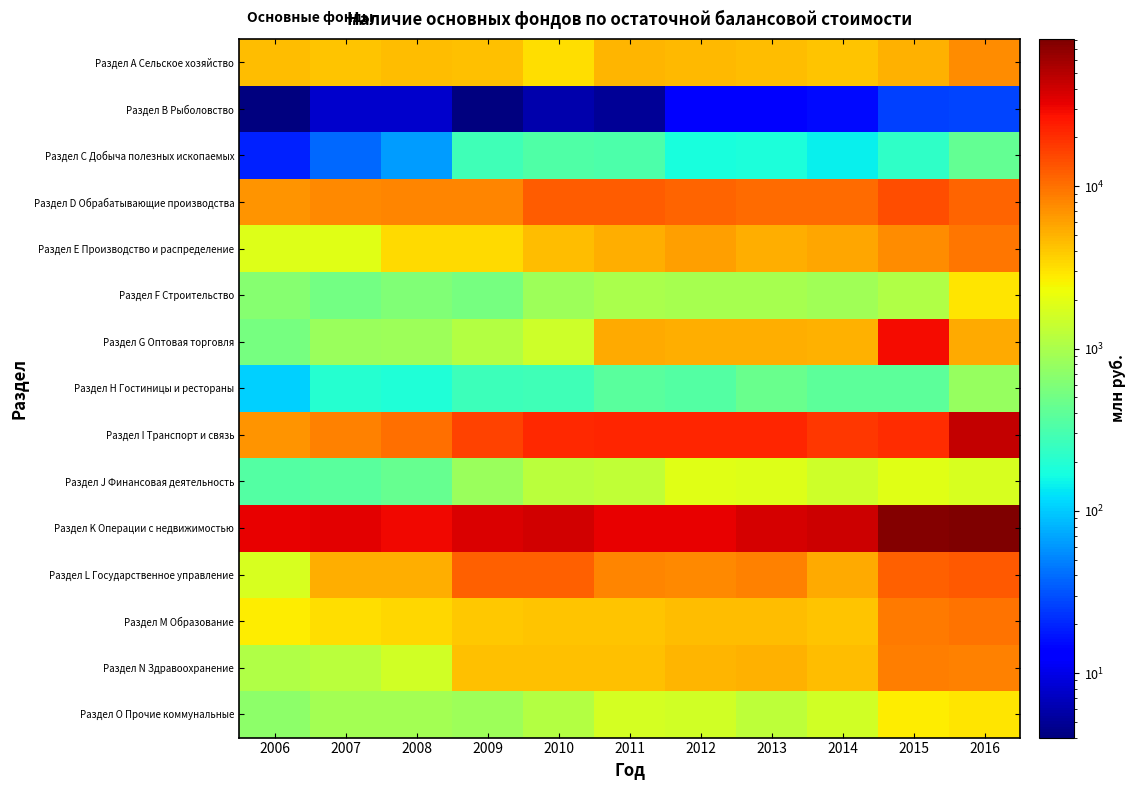

What is the spread (max minus min) of values at 2015?

77749